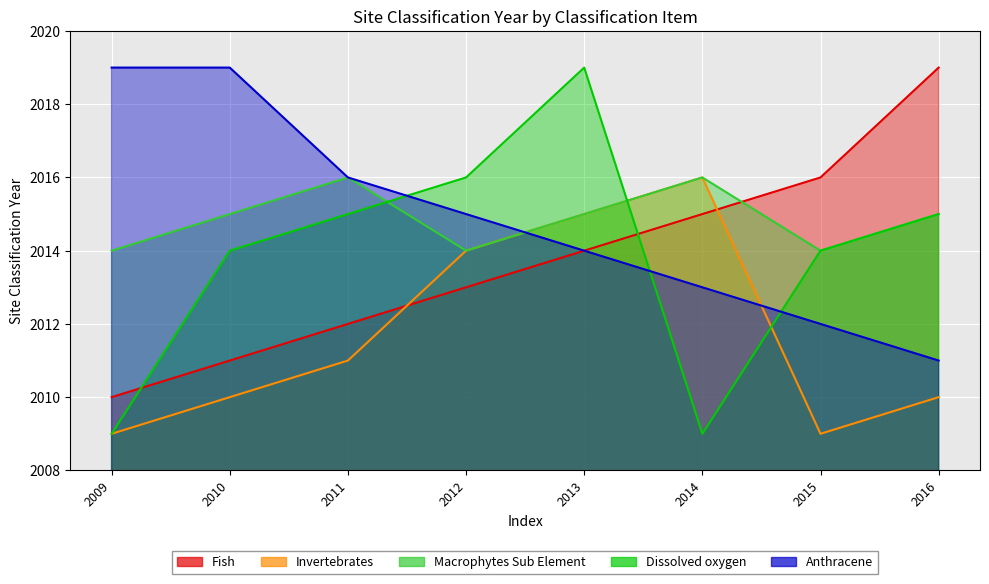

What is the total value across all series at 2014?

10069